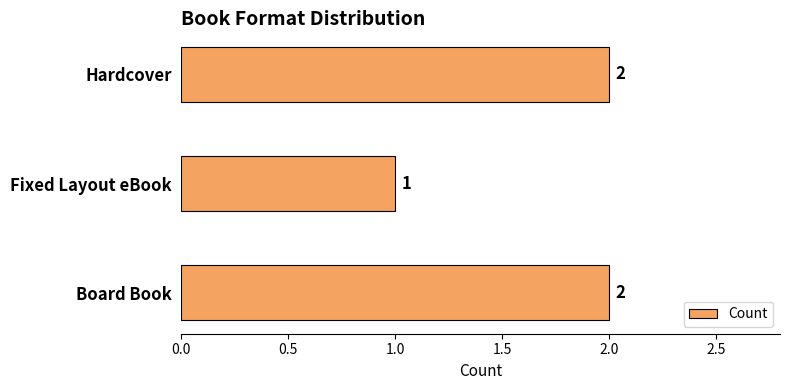

What is the ratio of the value at Fixed Layout eBook to the value at Hardcover?

0.5